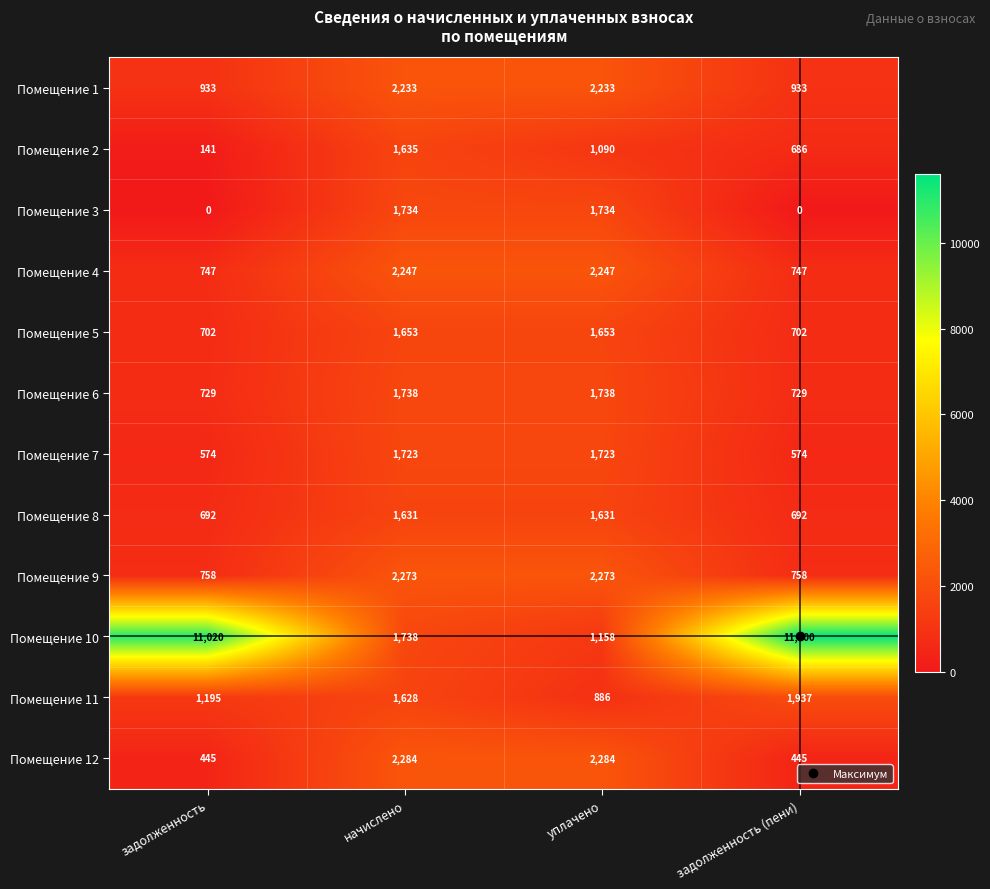

The Помещение 5 series shows 702 at задолженность. True or false?

True